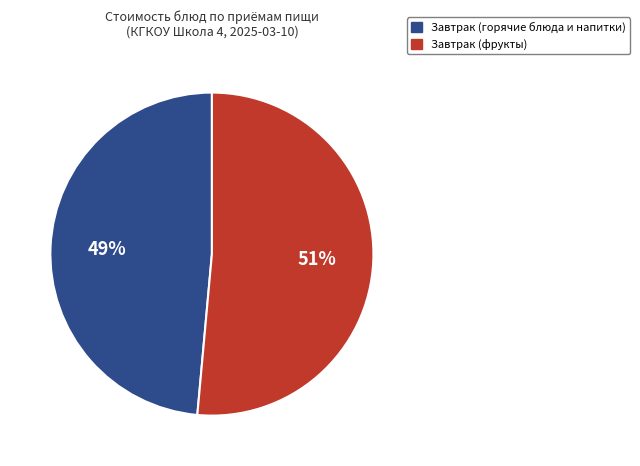

To the nearest percent, what is the average slice percentage?

50%